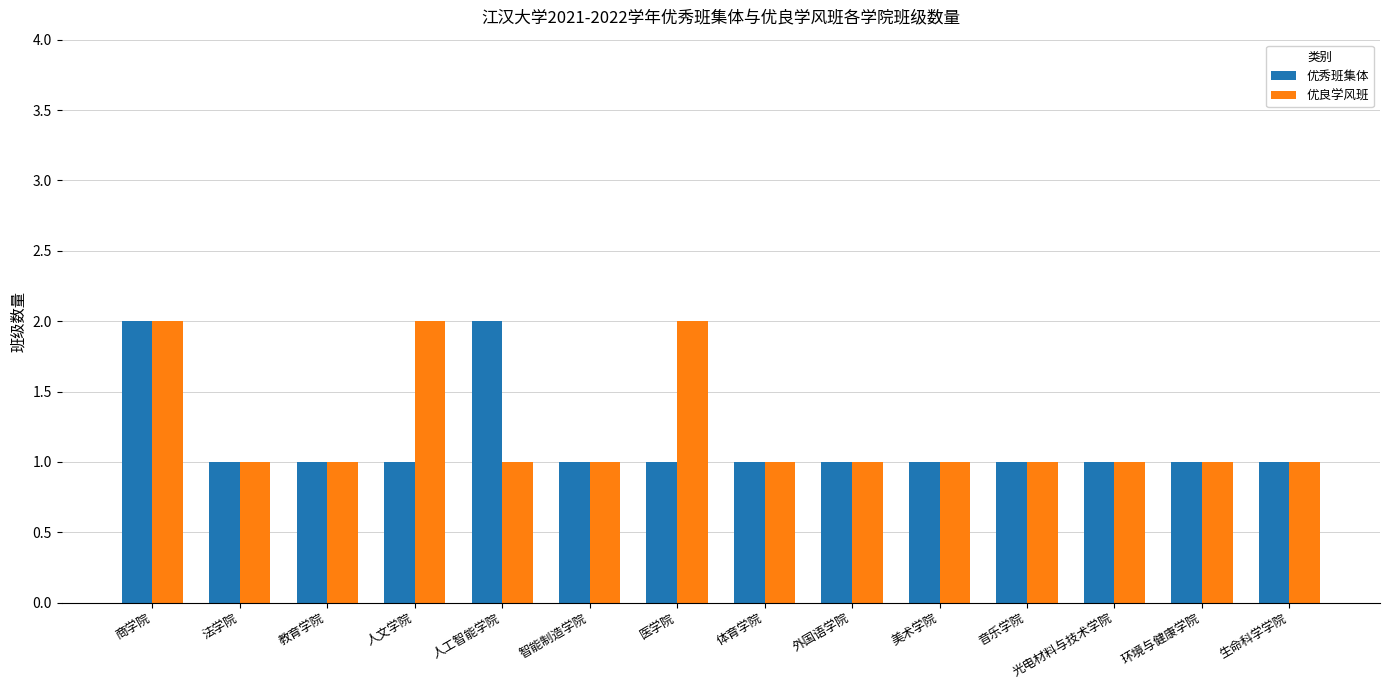

What is the label of the 5th bar from the right?

美术学院